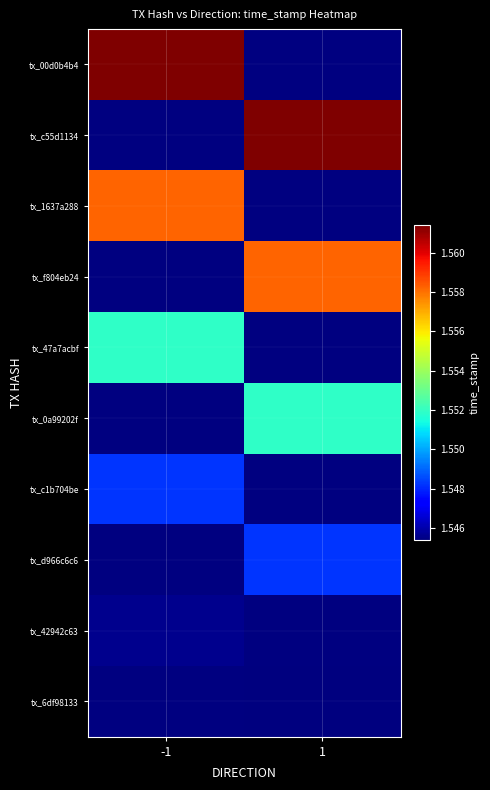

Which series has the largest range (max minus min)?

tx_00d0b4b4